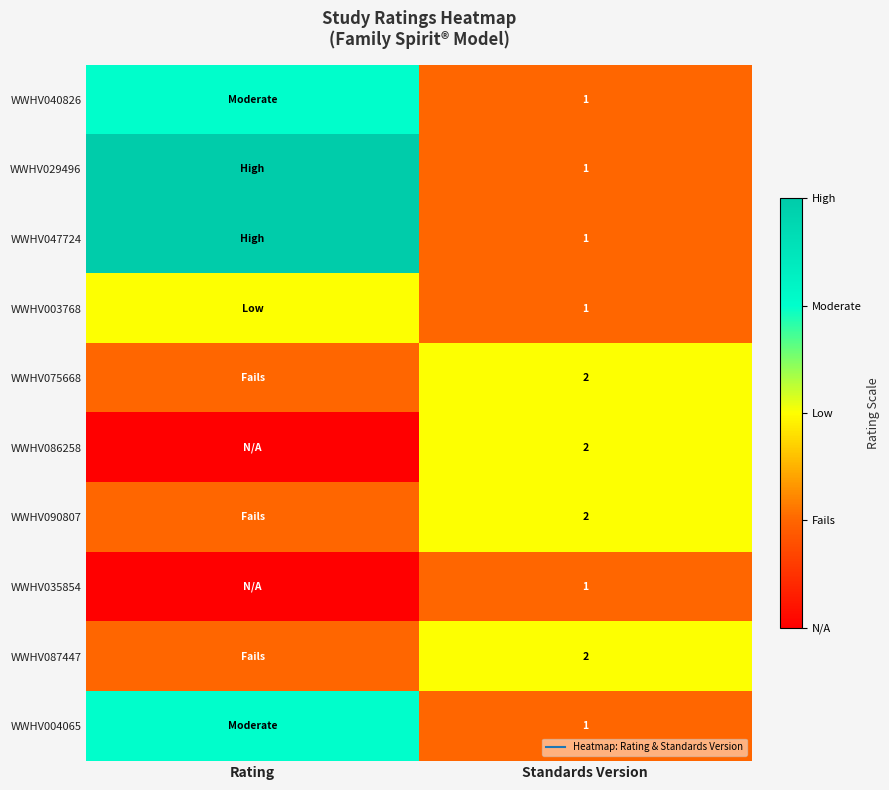

List the series in order of their peak value, lowest first.

WWHV035854, WWHV003768, WWHV075668, WWHV086258, WWHV090807, WWHV087447, WWHV040826, WWHV004065, WWHV029496, WWHV047724